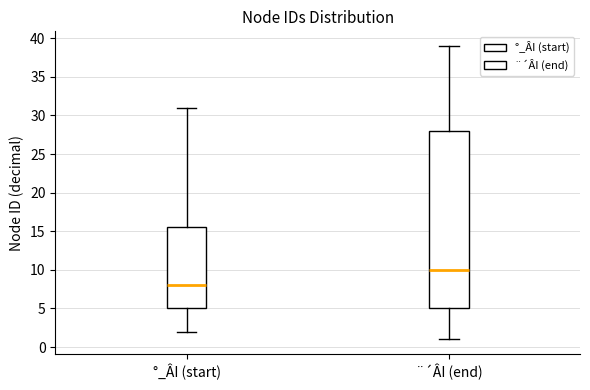

Which box's median line is the highest?

¨´ÂI (end)